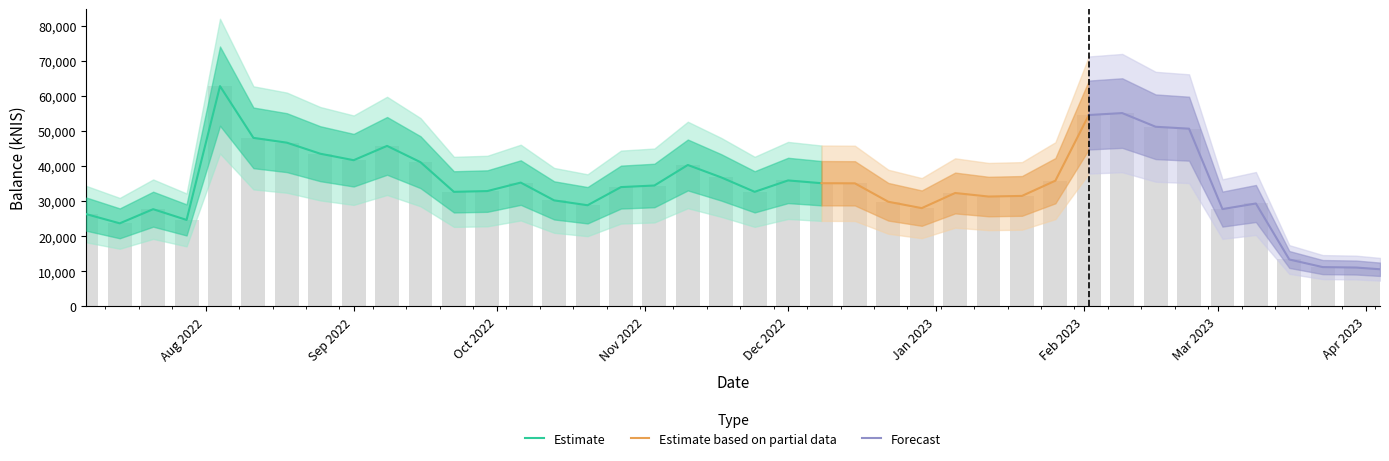

Does the chart contain any negative values?

No